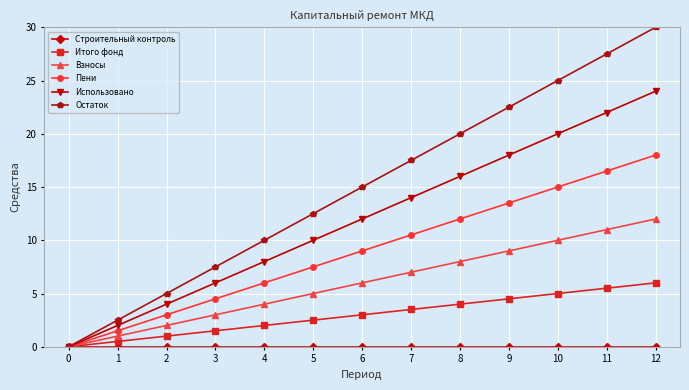

Which series changed the most between 10 and 12?

Остаток